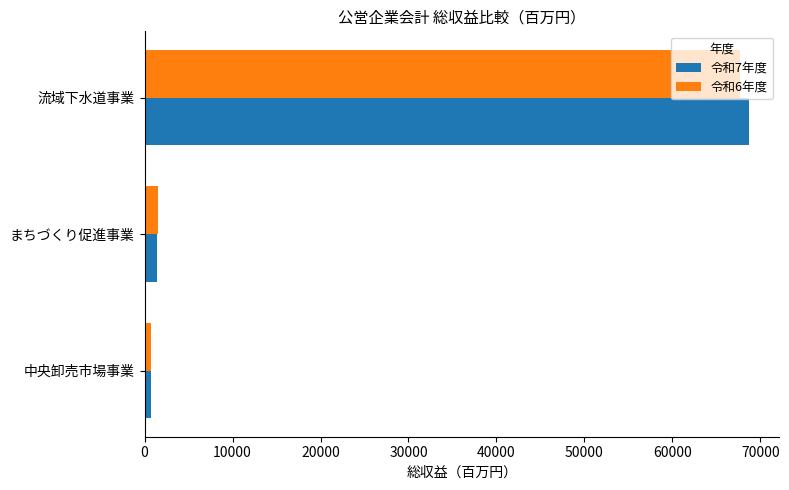

Which label corresponds to the largest value in the chart?

流域下水道事業